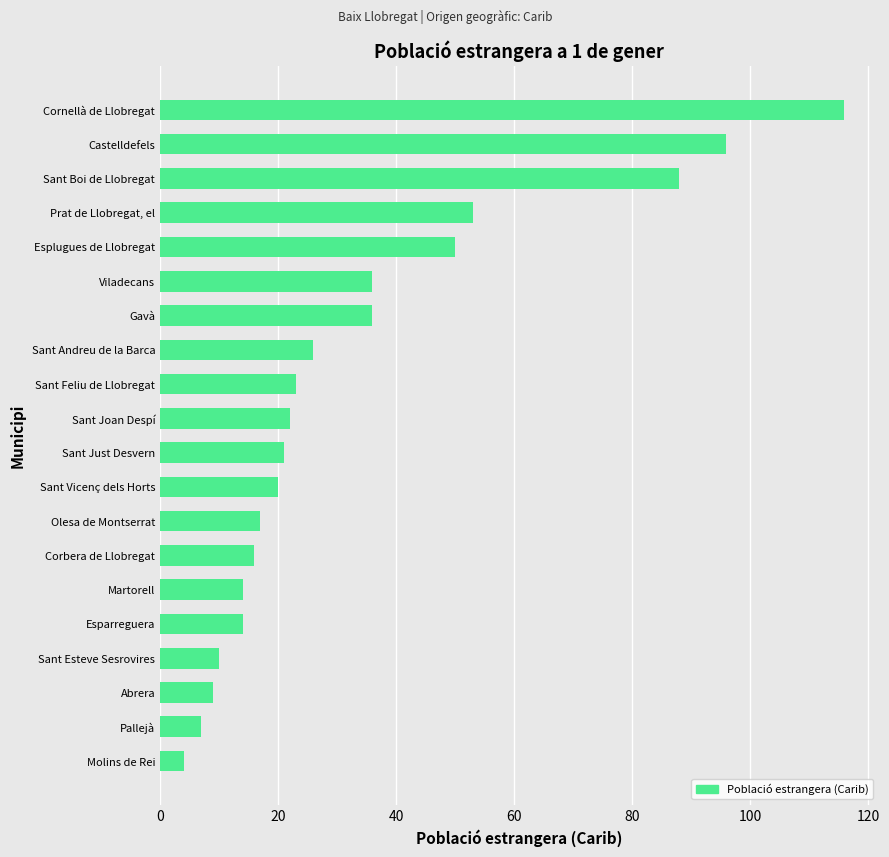

Where is the data nearest to the value 60?

Prat de Llobregat, el